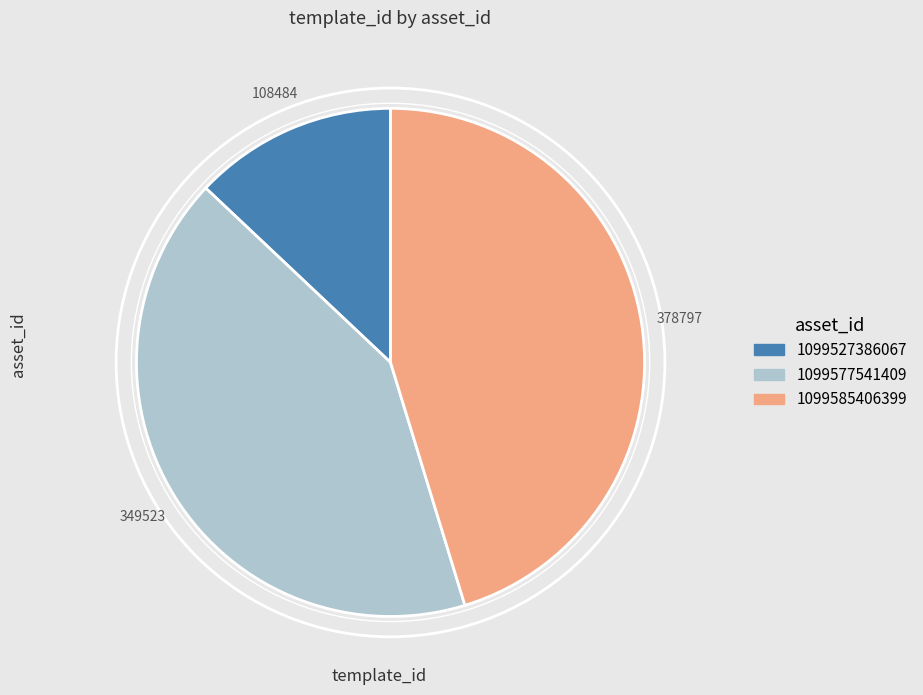

Is it true that 1099577541409 is 29% of the pie?

False